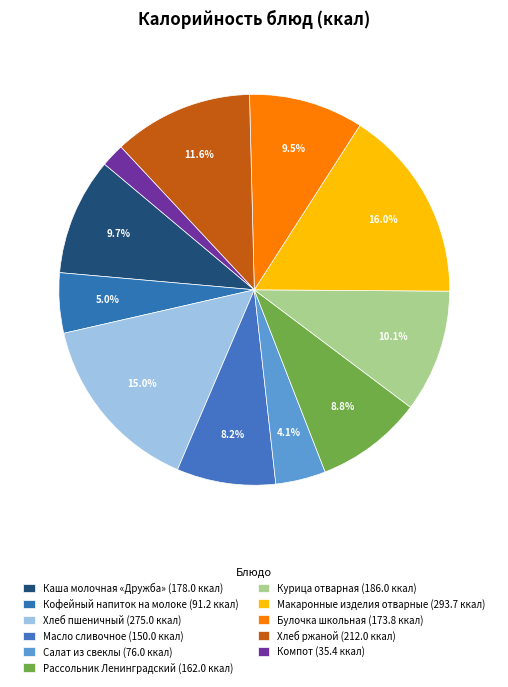

Count the number of slices in the pie.

11